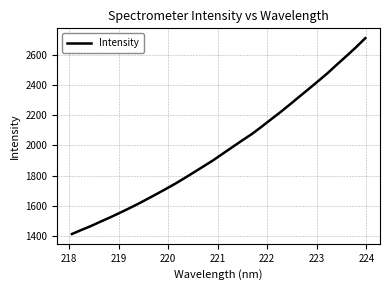

What is the greatest value displayed?

2711.1